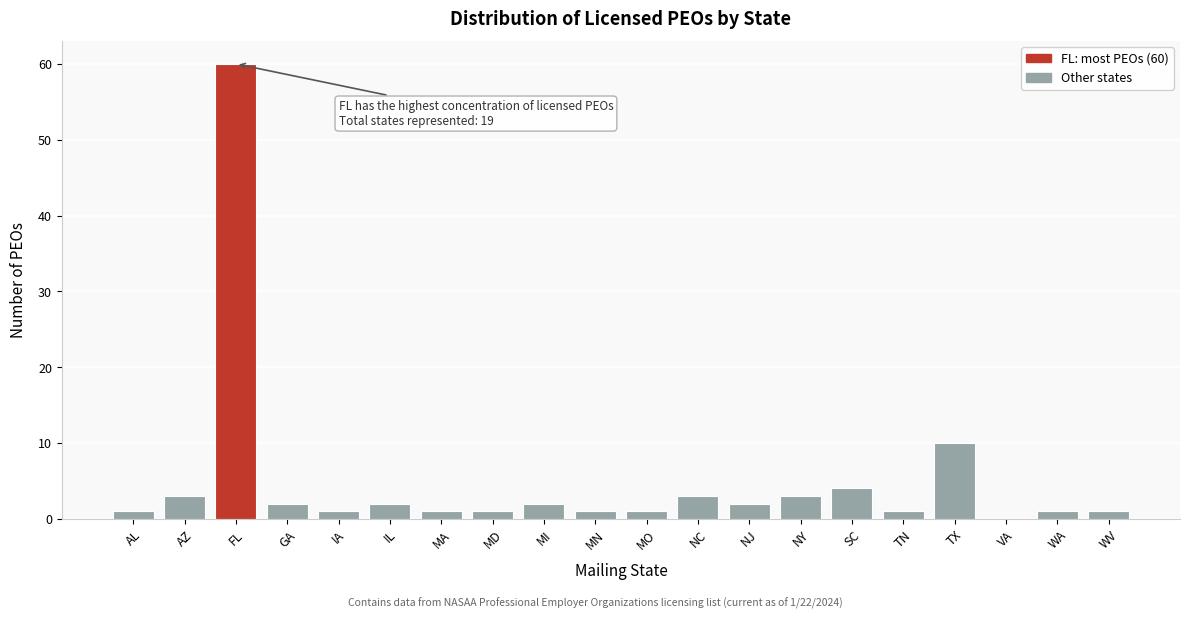

Reading right to left, what are all the values shown in this chart?

WV=1	WA=1	VA=0	TX=10	TN=1	SC=4	NY=3	NJ=2	NC=3	MO=1	MN=1	MI=2	MD=1	MA=1	IL=2	IA=1	GA=2	FL=60	AZ=3	AL=1